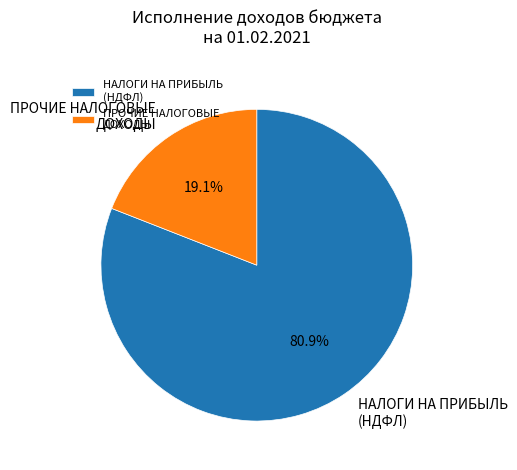

How much of the chart is everything except ПРОЧИЕ НАЛОГОВЫЕ ДОХОДЫ?

80.9%